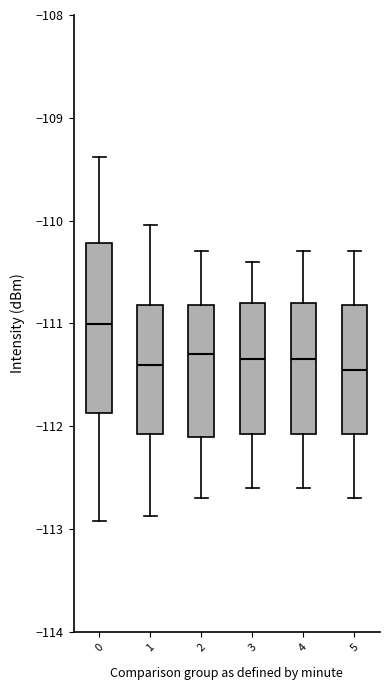

Which box is the tallest, from its lower edge to its upper edge?

0